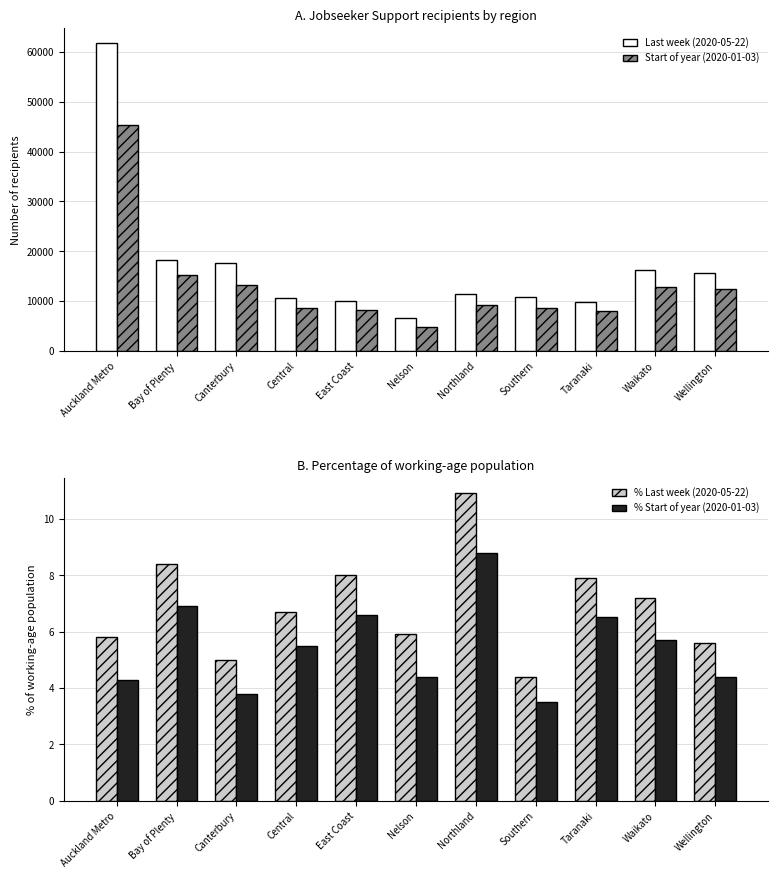

What are all the series names shown in the legend?

Last week (2020-05-22), Start of year (2020-01-03), % Last week (2020-05-22), % Start of year (2020-01-03)